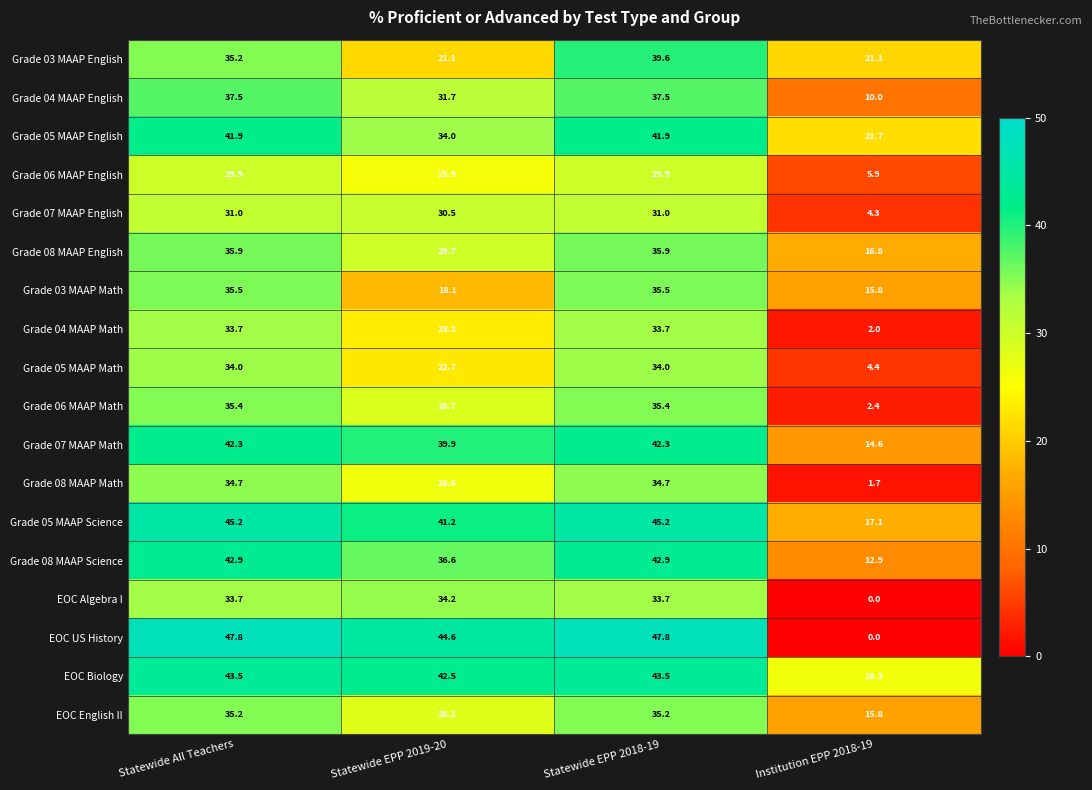

The value of Grade 05 MAAP Science at Institution EPP 2018-19 is 17.1. True or false?

True